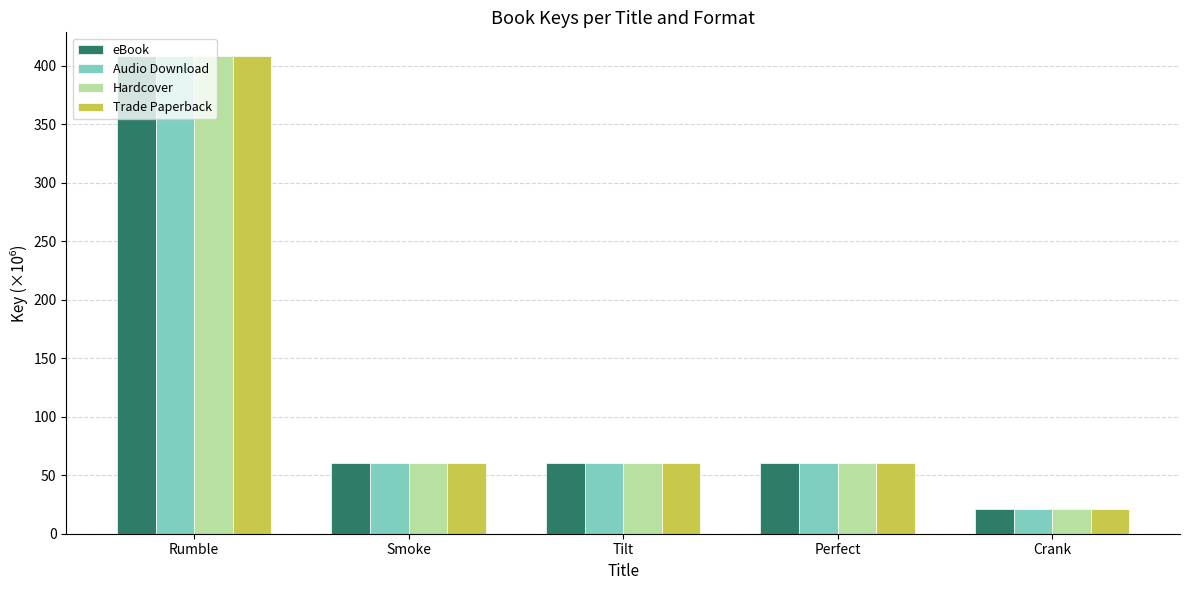

What is the value of the Hardcover bar at the 2nd from the left?

60.6